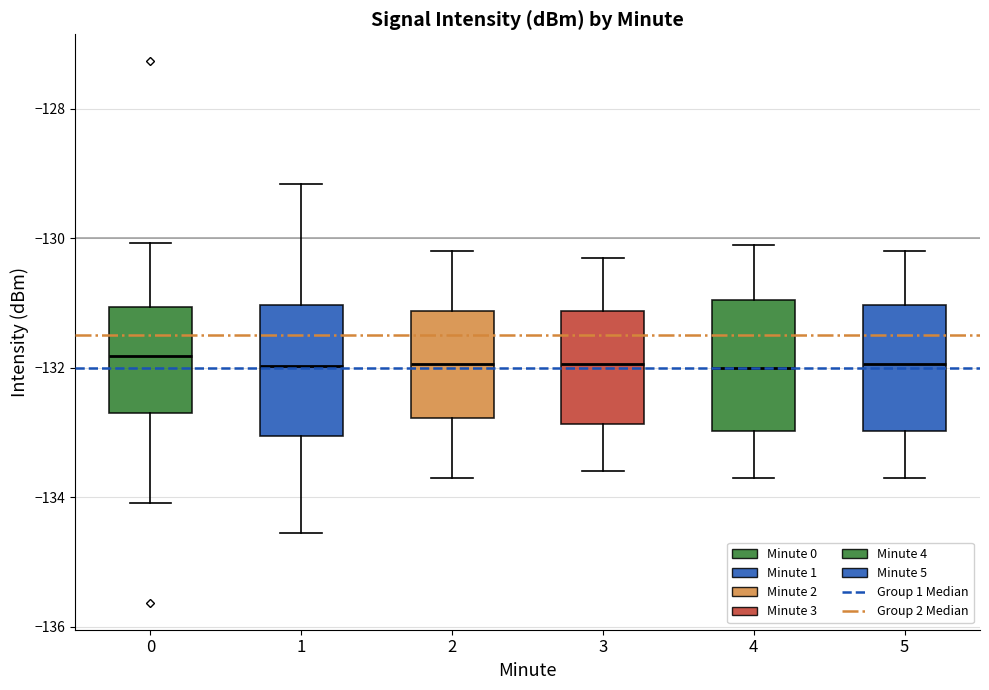

Reading left to right, transcribe this box plot: for each box, give where its median line is, the range the box spans, and where its two whiskers end, as read against the y-axis. The values are not printed on the chart, so give them approximately, as read against the axis.

0: median -131.8, box -132.6 to -131.0, whiskers -134.0 to -130.0
1: median -132.0, box -133.0 to -131.0, whiskers -134.6 to -129.2
2: median -132.0, box -132.8 to -131.2, whiskers -133.6 to -130.2
3: median -132.0, box -132.8 to -131.2, whiskers -133.6 to -130.2
4: median -132.0, box -133.0 to -131.0, whiskers -133.6 to -130.0
5: median -132.0, box -133.0 to -131.0, whiskers -133.6 to -130.2